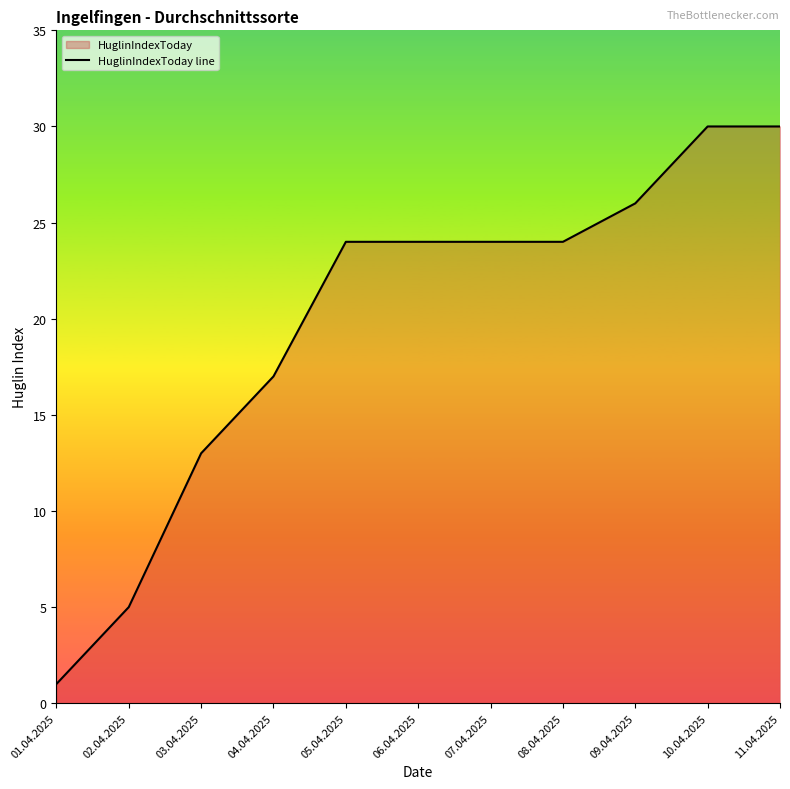

Which label corresponds to the largest value in the chart?

10.04.2025